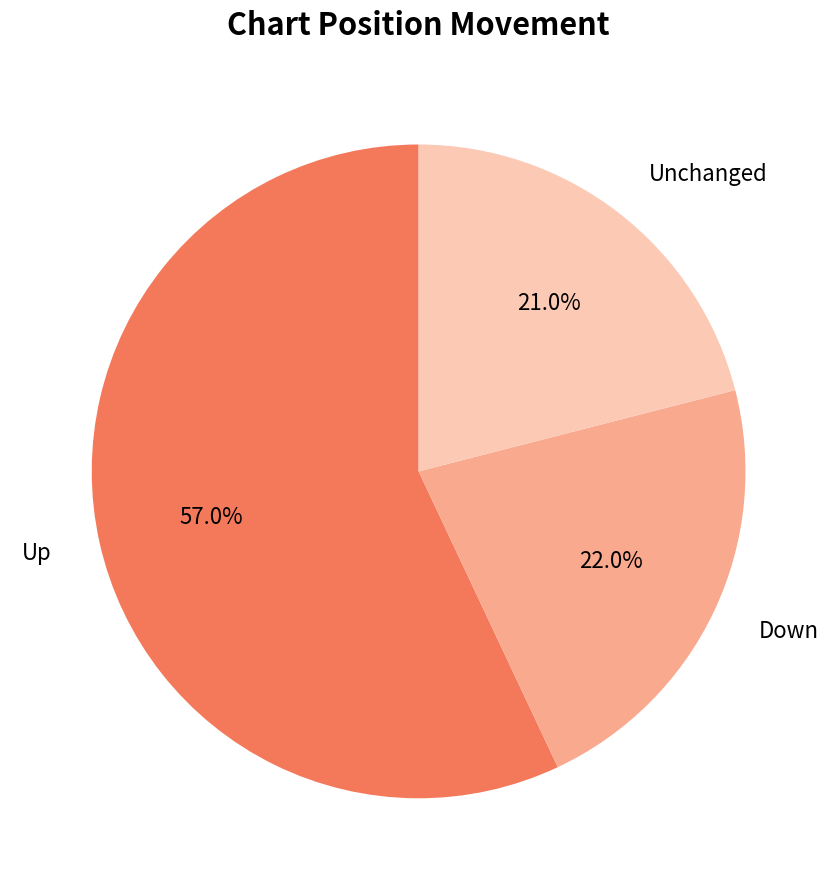

How many slices are in this pie chart?

3